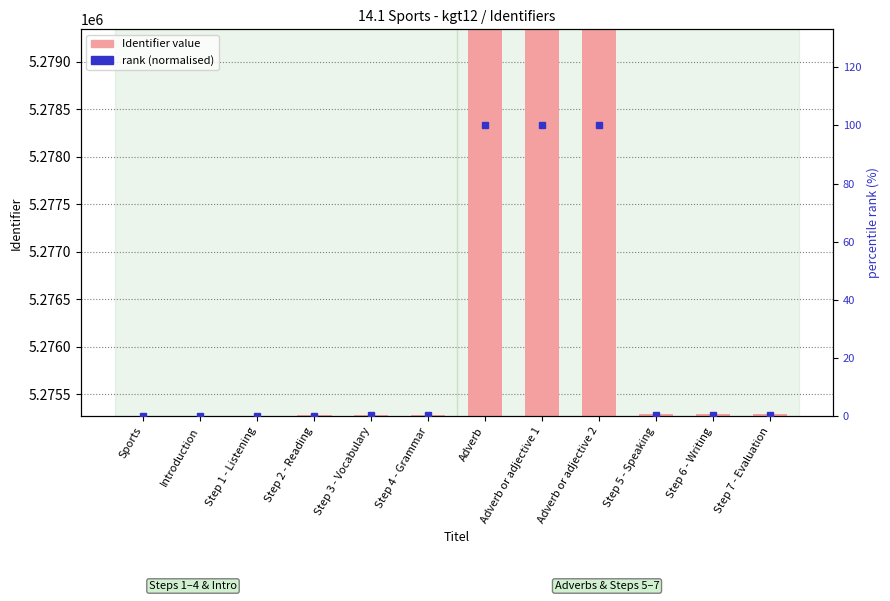

What position from the left is Introduction?

2